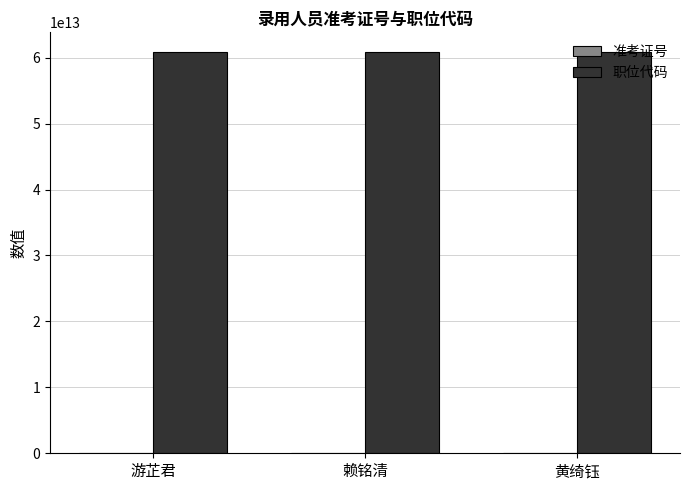

Are the bars grouped side by side (vs. stacked)?

Yes